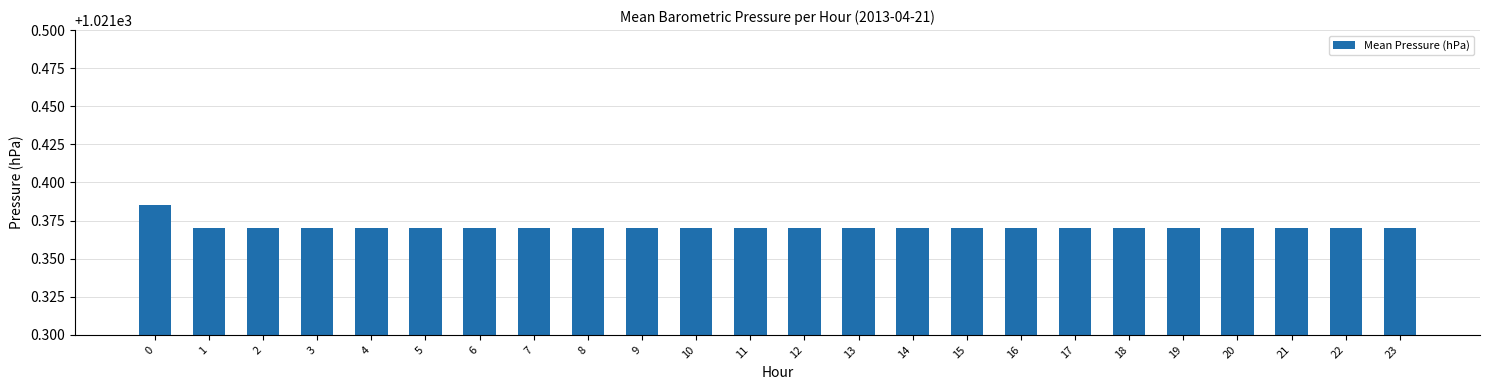

True or false: the data shows 1534.0 at 21.

False